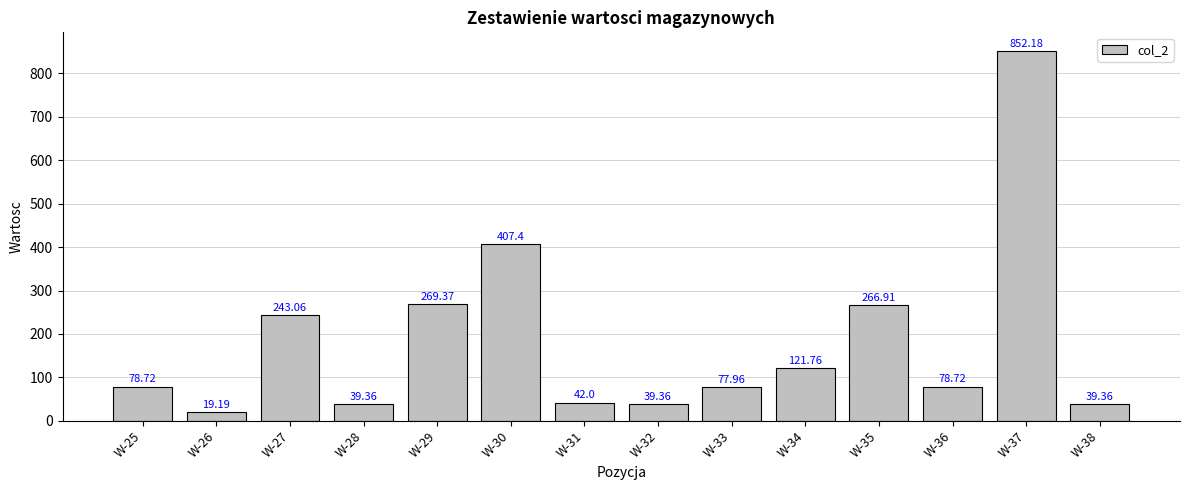

At which category does the chart reach its peak across all series?

W-37